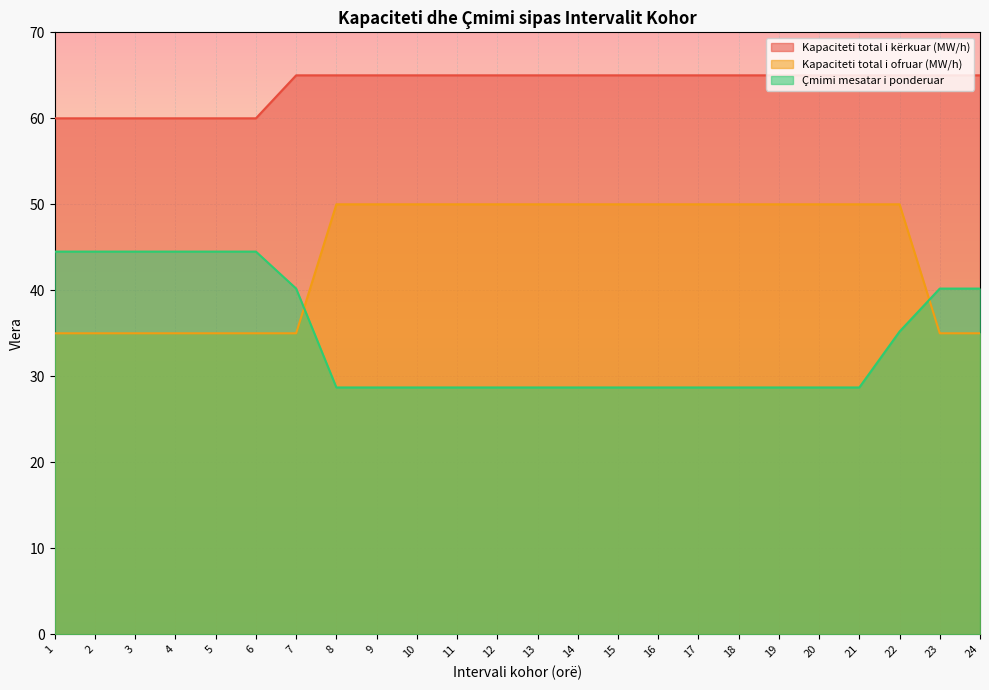

What are all the series names shown in the legend?

Kapaciteti total i kërkuar (MW/h), Kapaciteti total i ofruar (MW/h), Çmimi mesatar i ponderuar